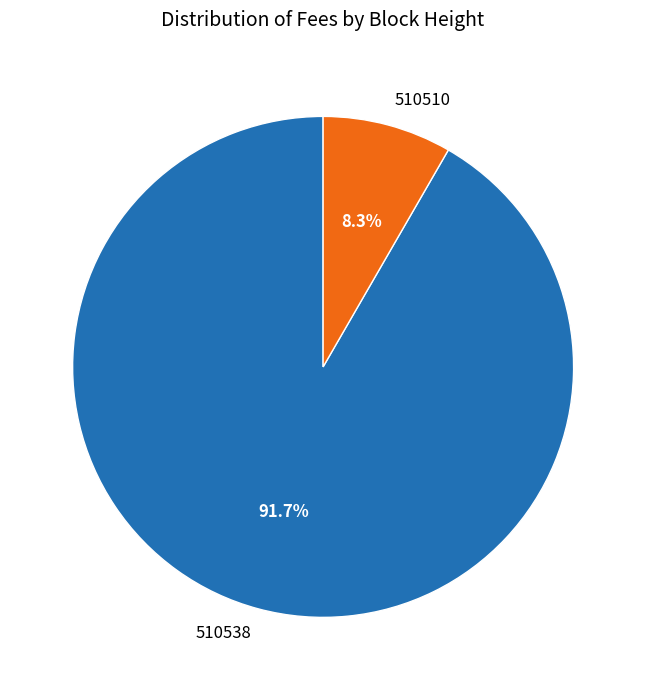

What is the smallest slice in the pie chart?

510510